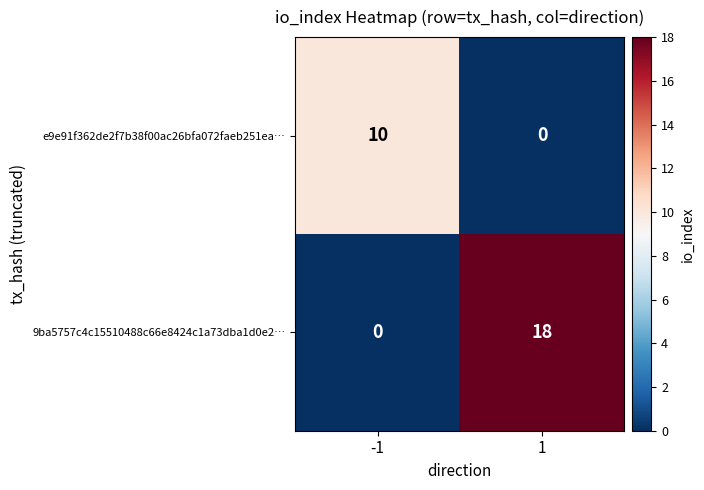

At which category does the chart reach its peak across all series?

1